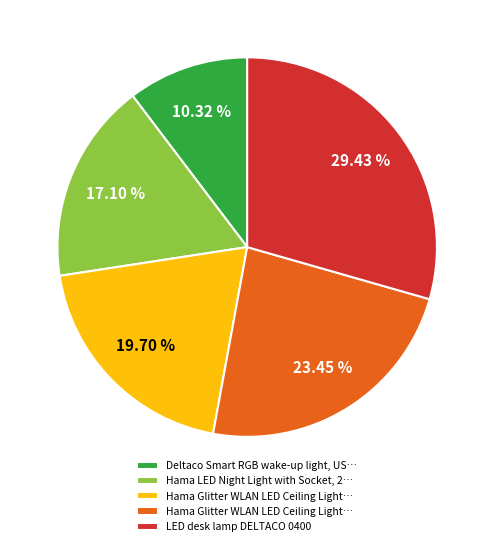

Is there a majority slice in this chart?

No